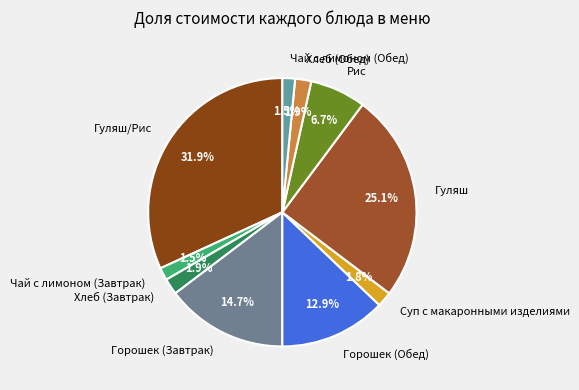

Is there a majority slice in this chart?

No